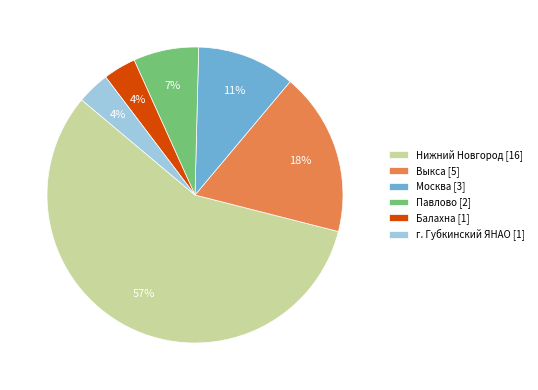

How many slices are in this pie chart?

6